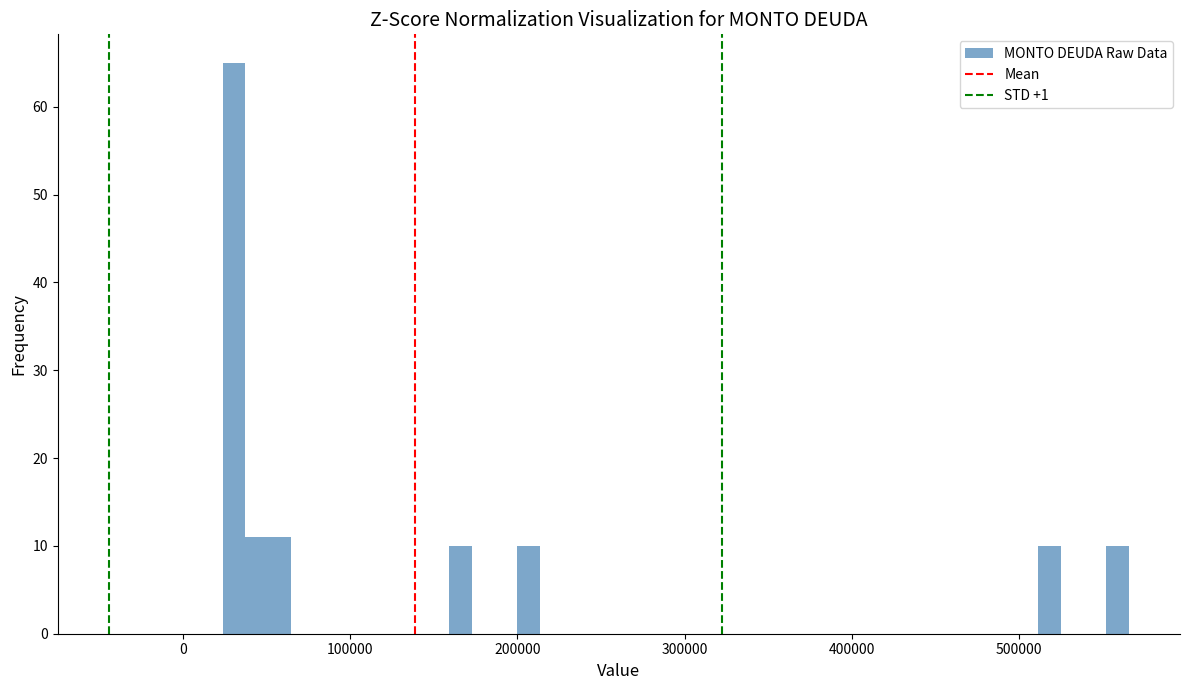

Around what value on the x-axis is the tallest bar? Give the approximate position of its centre, as read against the axis.

30000